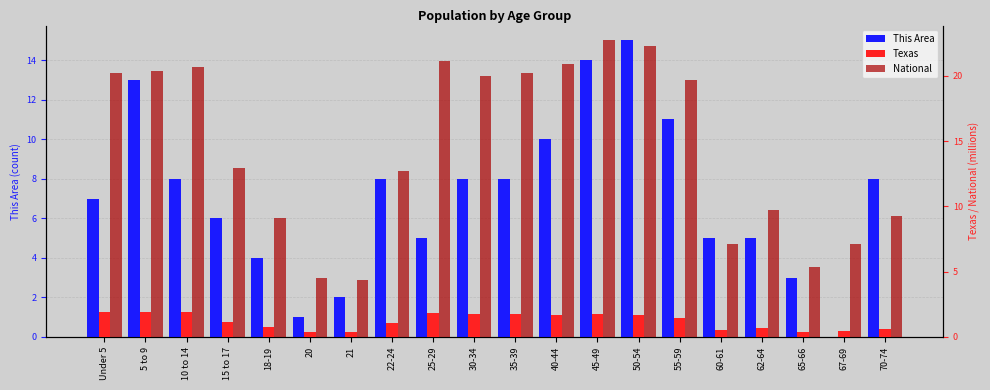

Which has a higher value, 62-64 or 35-39?

35-39